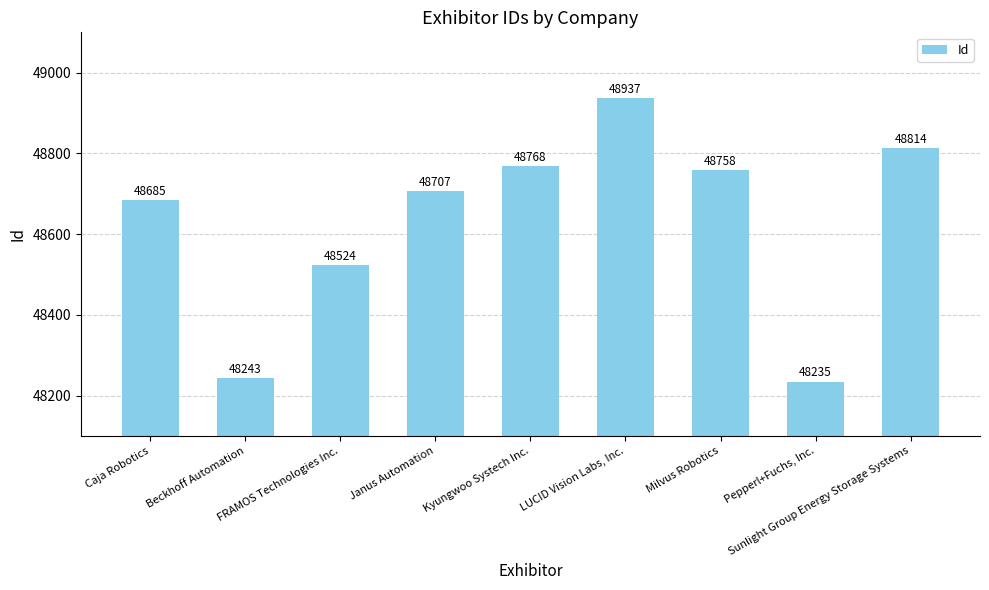

Rank the categories by value from highest to lowest.

LUCID Vision Labs, Inc., Sunlight Group Energy Storage Systems, Kyungwoo Systech Inc., Milvus Robotics, Janus Automation, Caja Robotics, FRAMOS Technologies Inc., Beckhoff Automation, Pepperl+Fuchs, Inc.